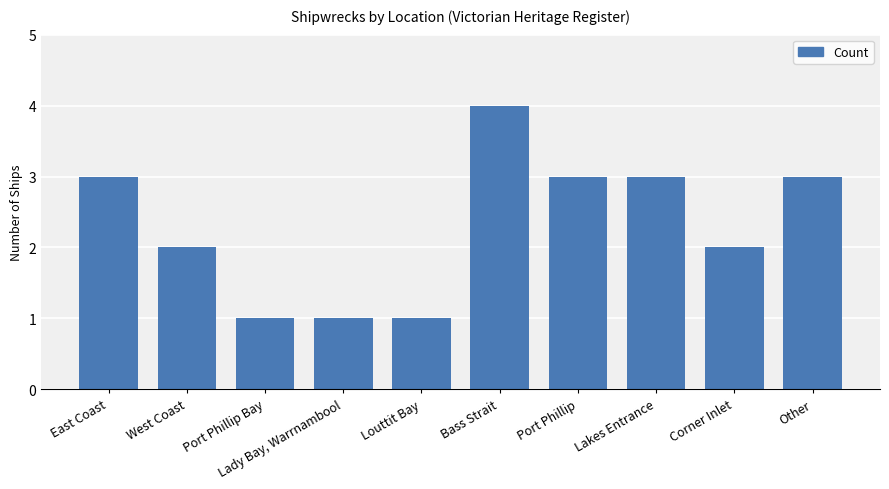

Reading left to right, list all the values displayed in this chart.

3	2	1	1	1	4	3	3	2	3